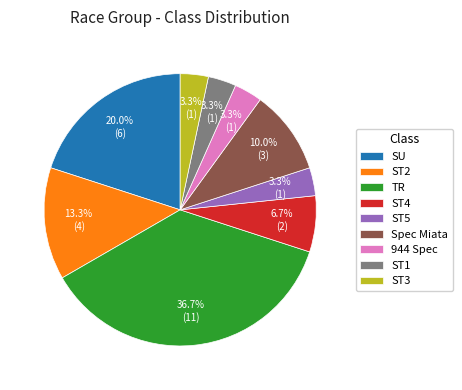

Count the number of slices in the pie.

9